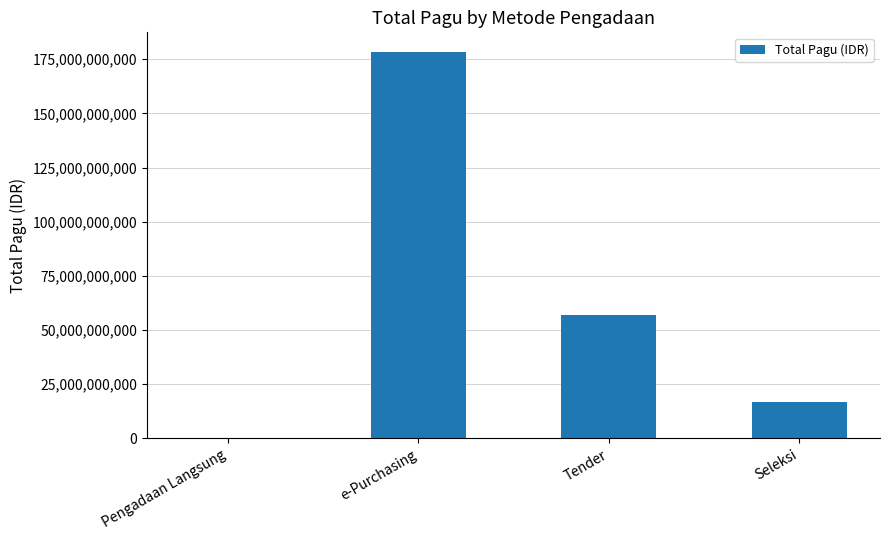

Reading left to right, list all the values displayed in this chart.

15000000	178513450000	57038456200	16673957000